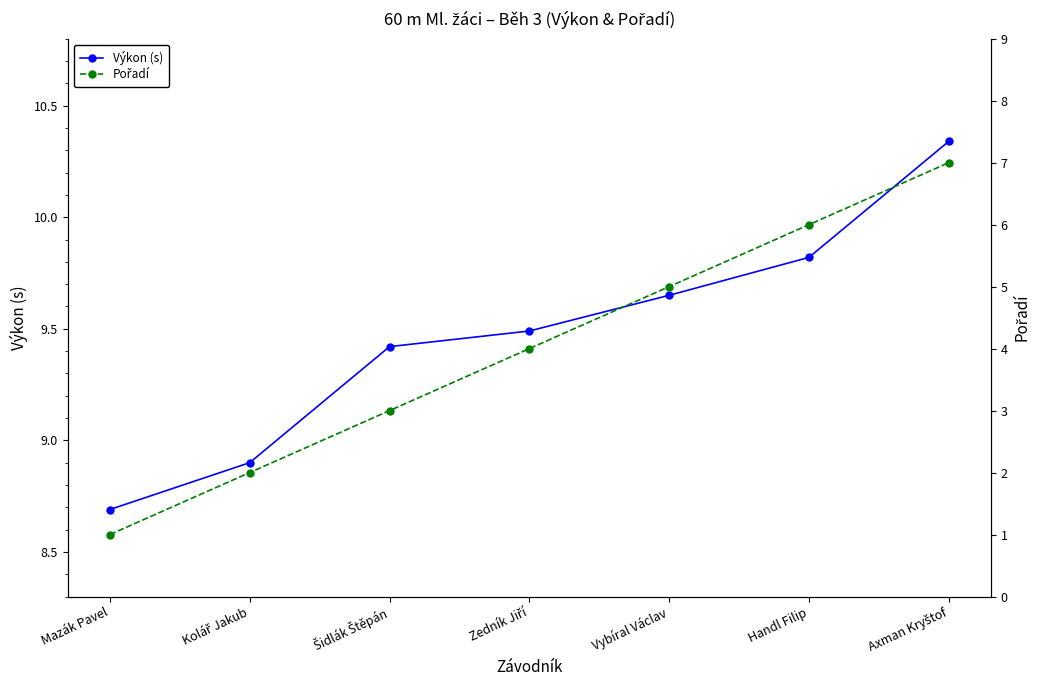

Reading left to right, what are all the values shown in this chart?

Výkon (s): Mazák Pavel=8.7	Kolář Jakub=8.9	Šidlák Štěpán=9.4	Zedník Jiří=9.5	Vybíral Václav=9.7	Handl Filip=9.8	Axman Kryštof=10.3
Pořadí: Mazák Pavel=1.0	Kolář Jakub=2.0	Šidlák Štěpán=3.0	Zedník Jiří=4.0	Vybíral Václav=5.0	Handl Filip=6.0	Axman Kryštof=7.0